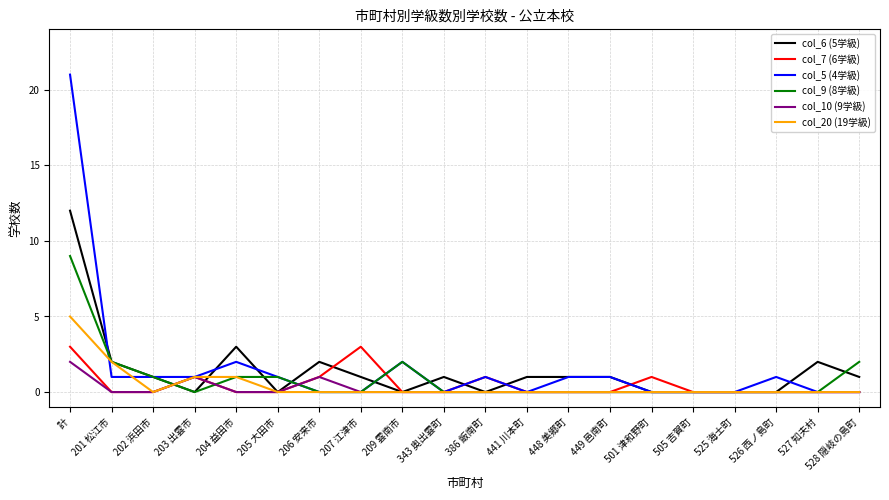

The col_7 (6学級) series shows 0 at 525 海士町. True or false?

True